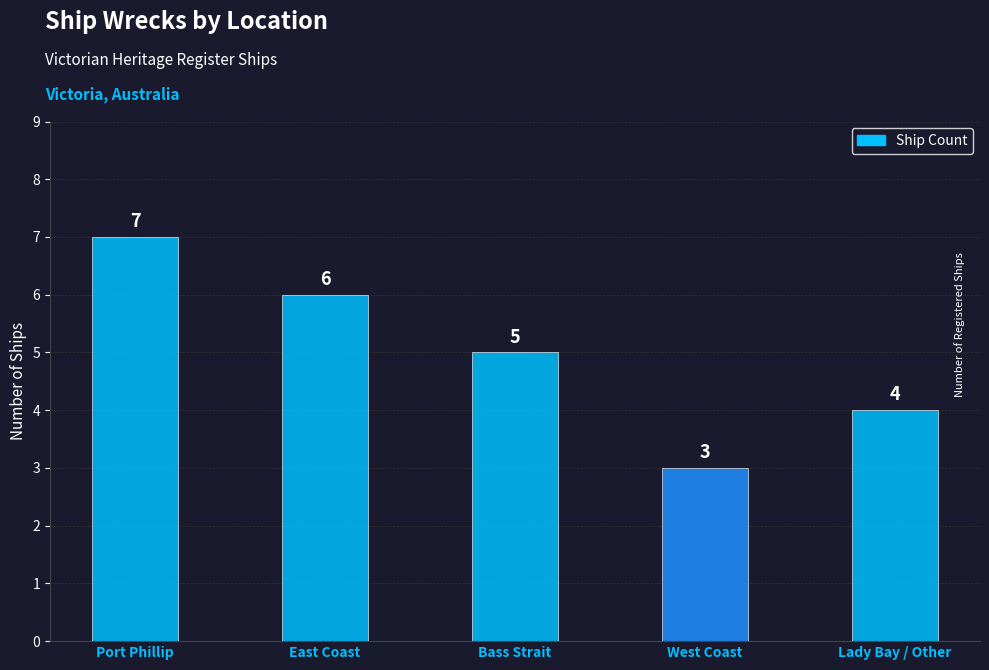

What is the sum of the values at Bass Strait and East Coast?

11